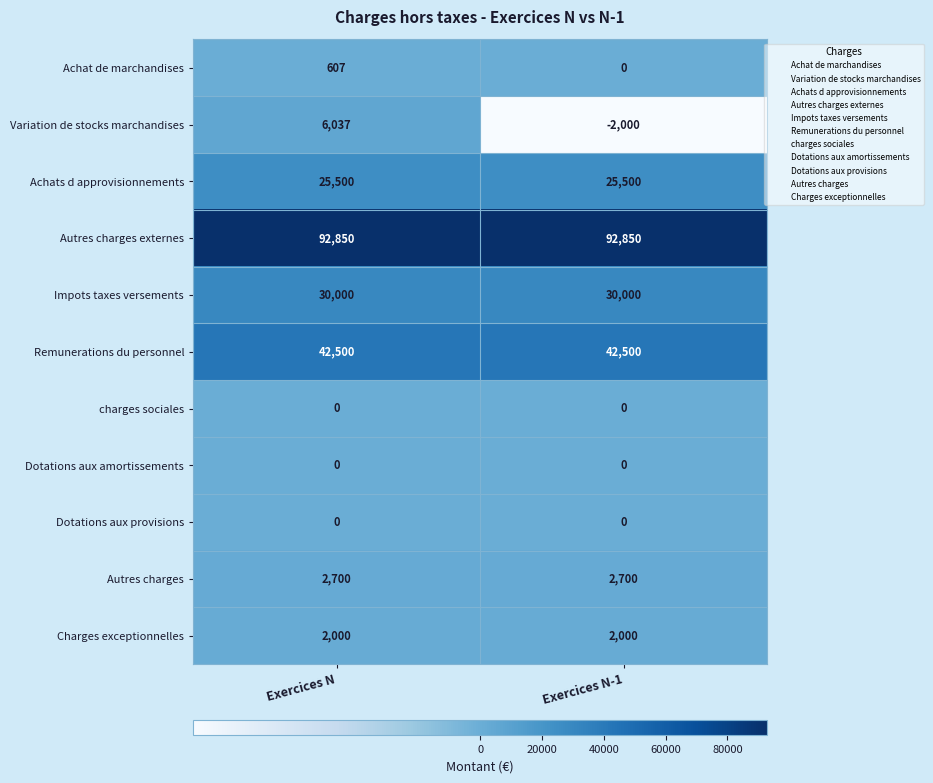

Which series changed the most between Exercices N and Exercices N-1?

Variation de stocks marchandises